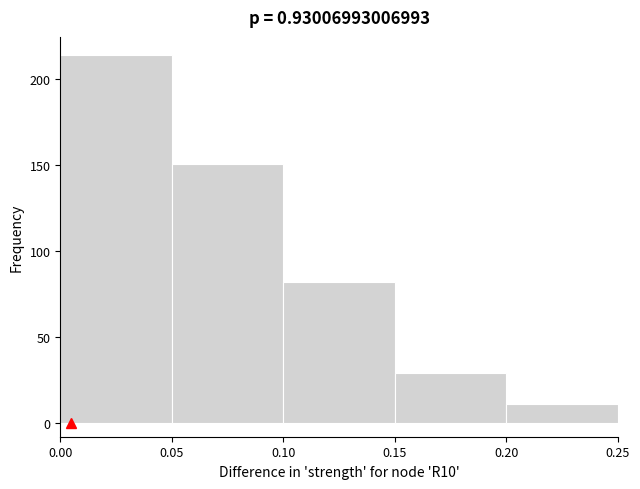

Reading left to right, transcribe this chart: for each bar, give the range it covers on the x-axis and its height. The values are not printed on the chart, so give them approximately, as read against the axis.

0.00 to 0.05: 215
0.05 to 0.10: 150
0.10 to 0.15: 80
0.15 to 0.20: 30
0.20 to 0.25: 10